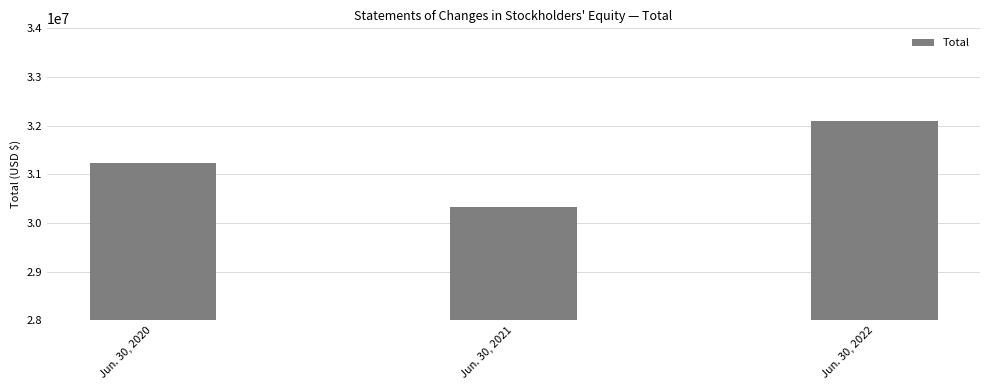

The value at Jun. 30, 2020 is 18080884. True or false?

False